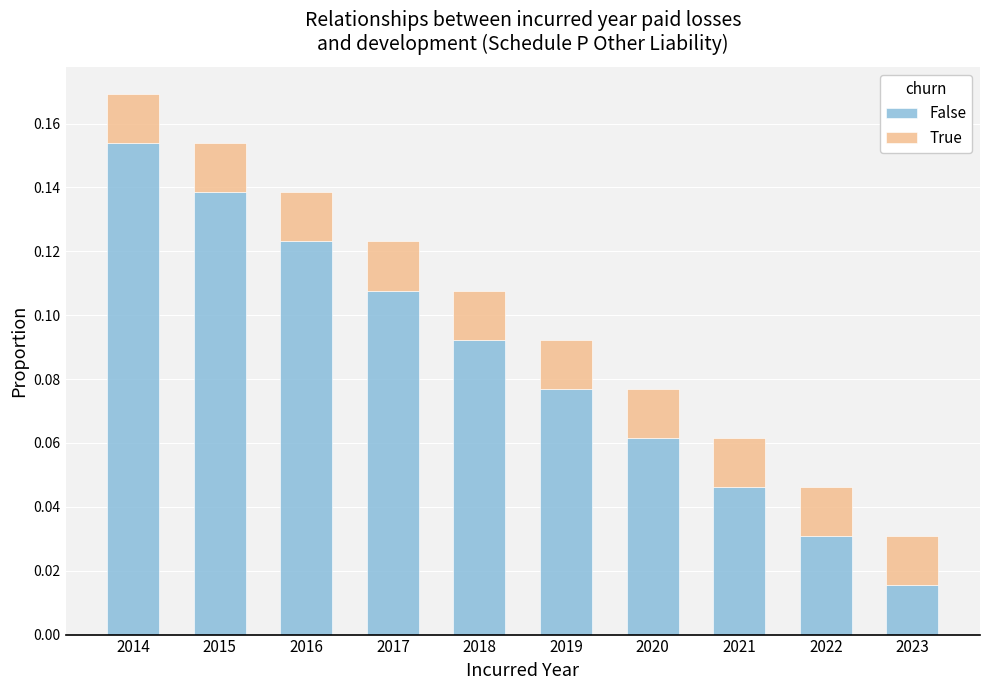

List the labels in order of False value, smallest first.

2023, 2022, 2021, 2020, 2019, 2018, 2017, 2016, 2015, 2014